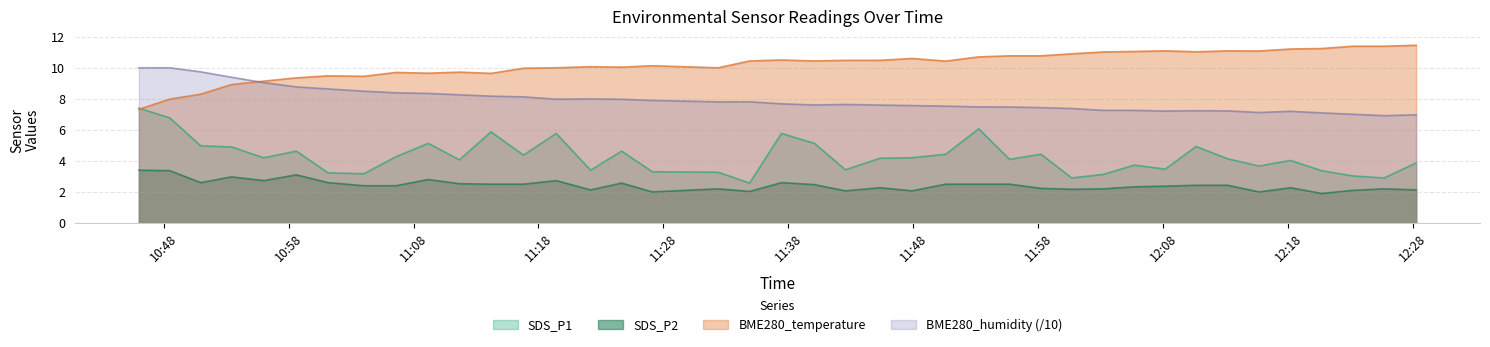

What position from the right is 2024/02/06 12:05:41?

10